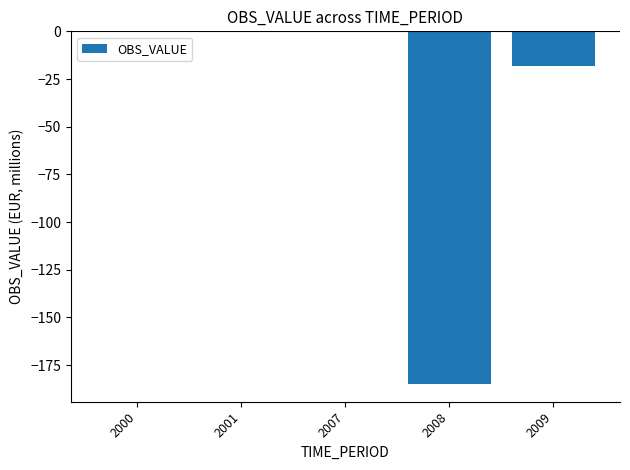

Where is the data nearest to the value -92?

2009